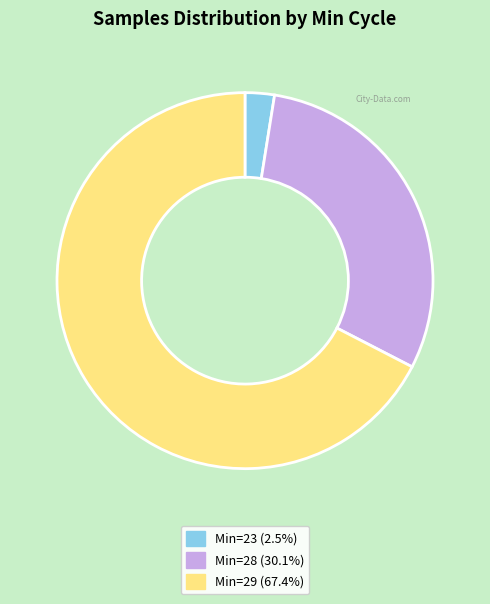

Is there a majority slice in this chart?

Yes